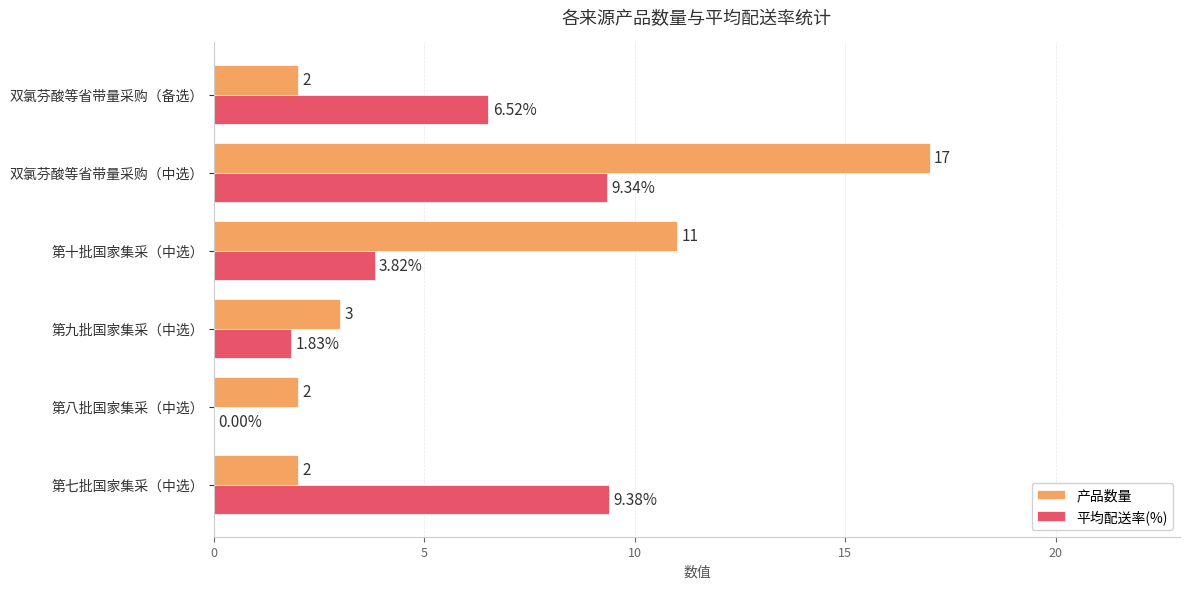

Where is 平均配送率(%) nearest to the value 4?

第十批国家集采（中选）